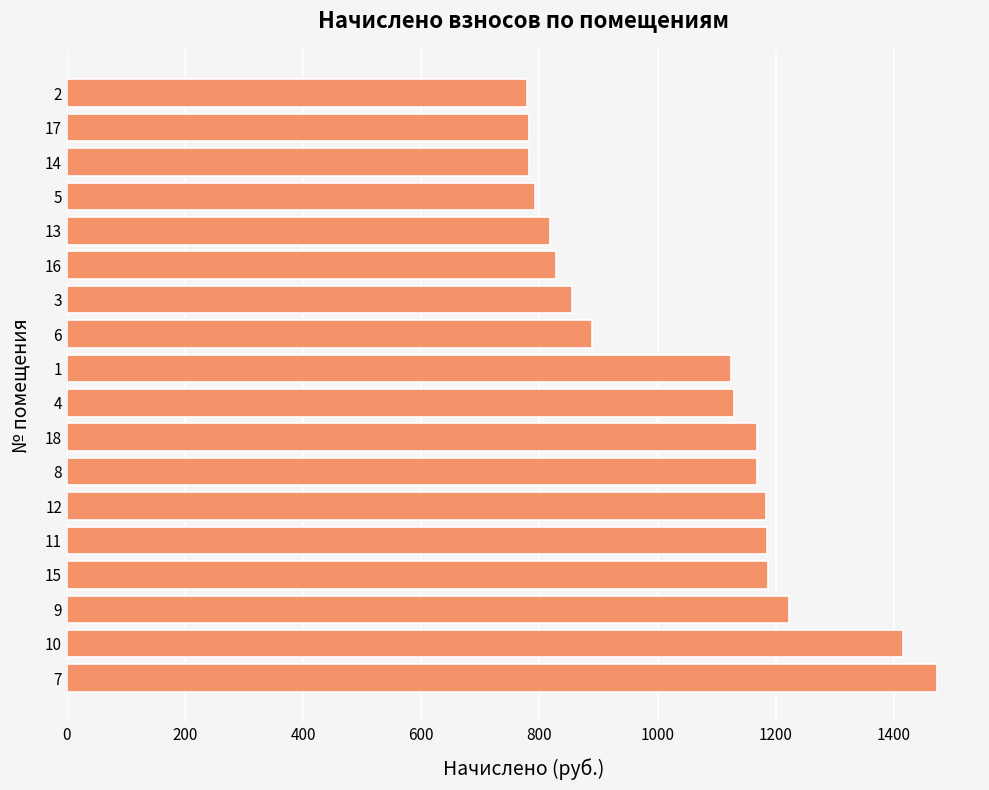

What is the greatest value displayed?

1472.3